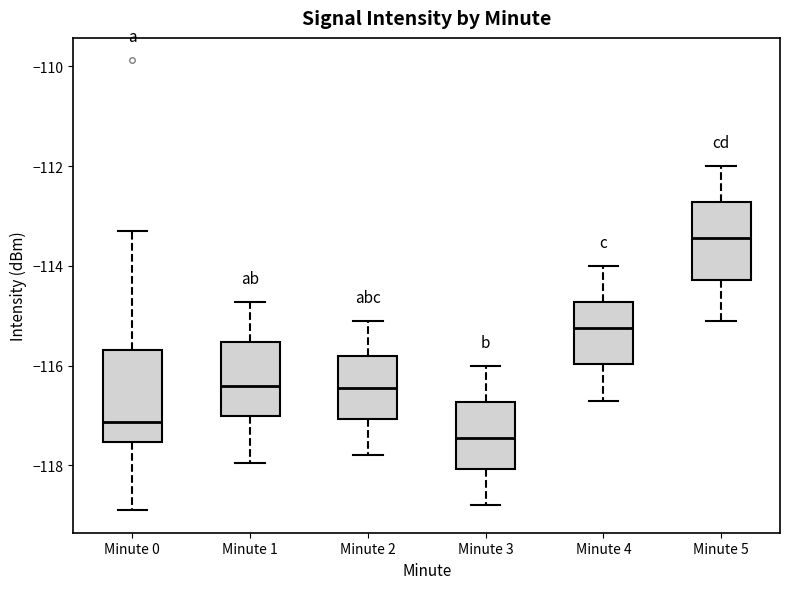

Which box has the lowest median line?

Minute 3